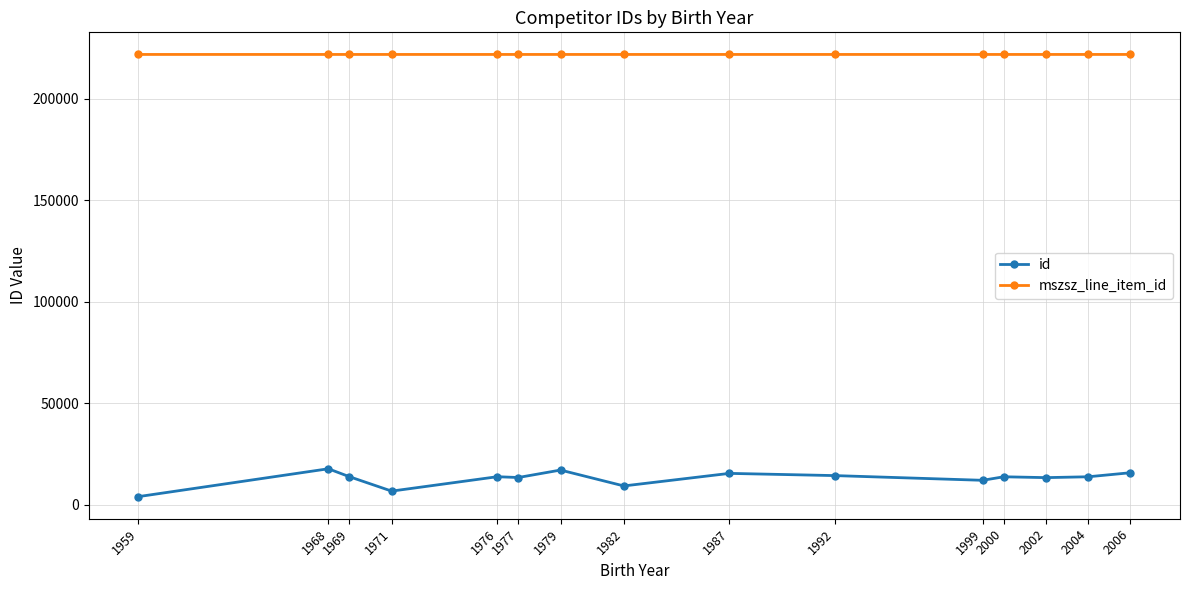

At how many categories does at least one series exceed 162465?

15